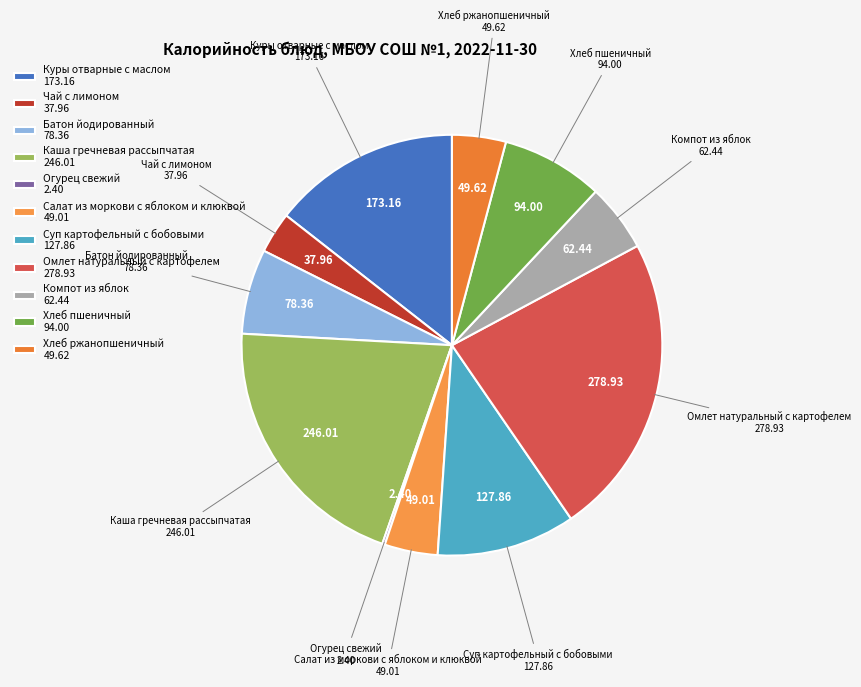

What is the ratio of the value at Куры отварные с маслом to the value at Хлеб ржанопшеничный?

3.5